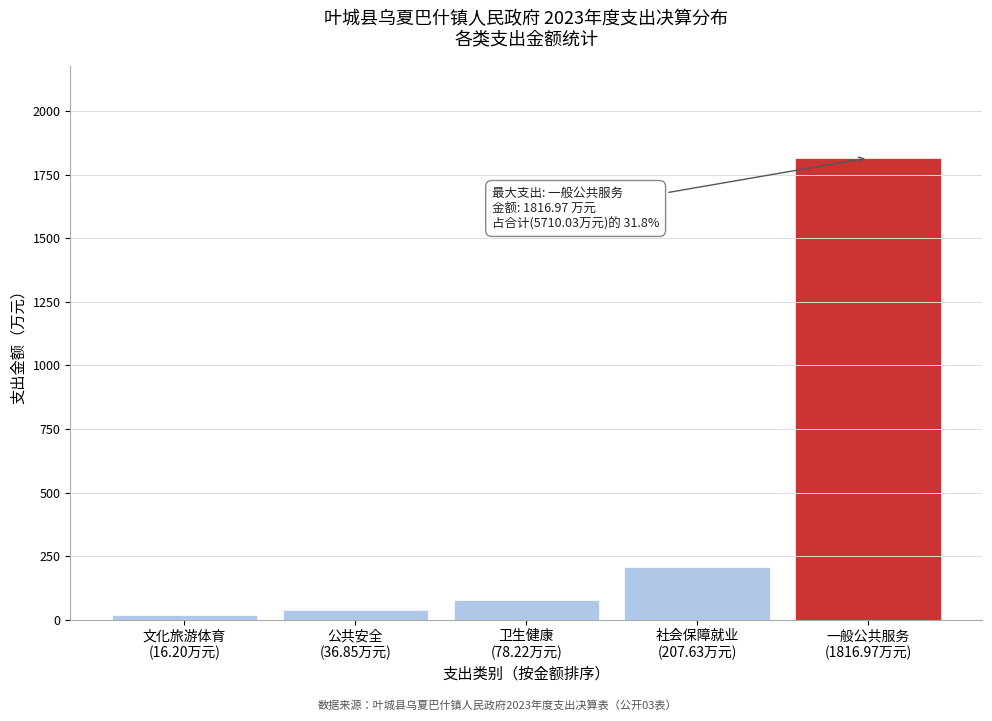

Reading right to left, transcribe all the data shown in this chart.

1817.0	207.6	78.2	36.9	16.2